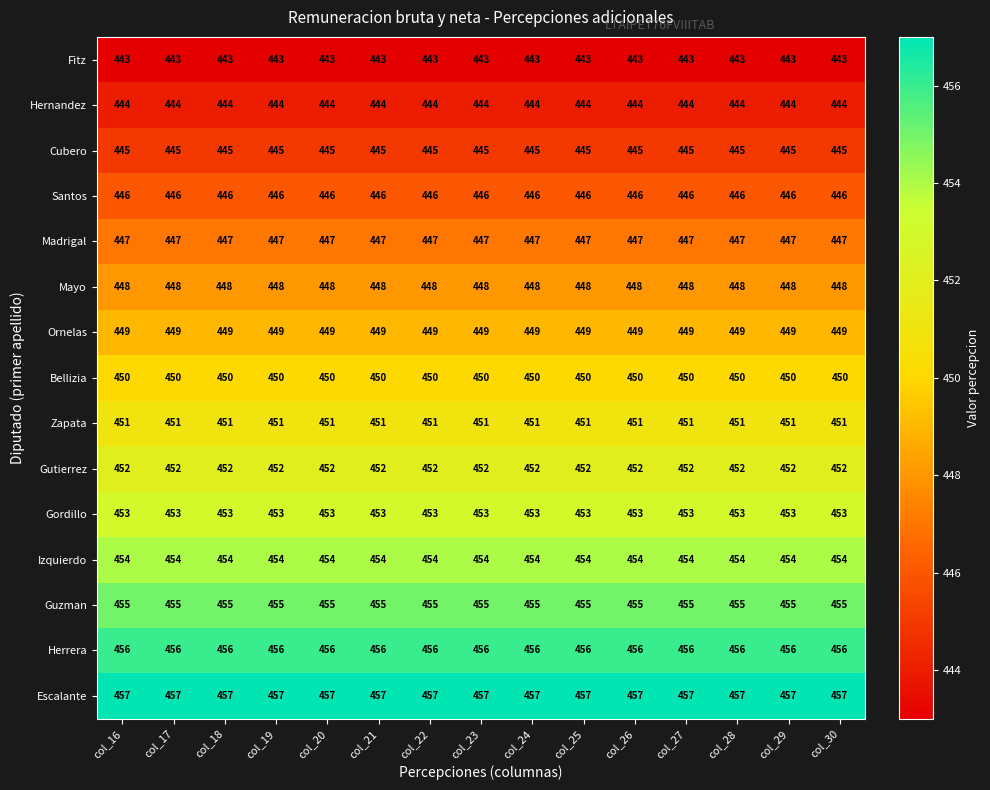

What is the total value across all series at col_26?

6750